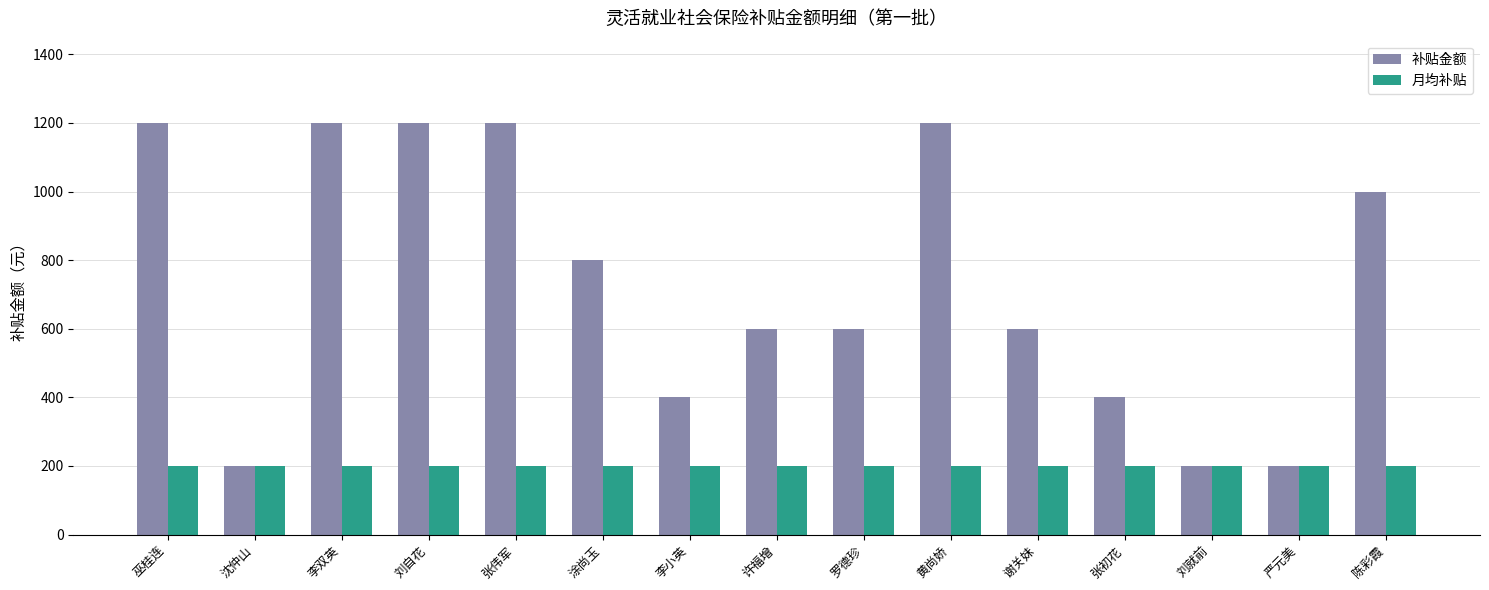

What is the label of the 10th bar from the right?

涂尚玉